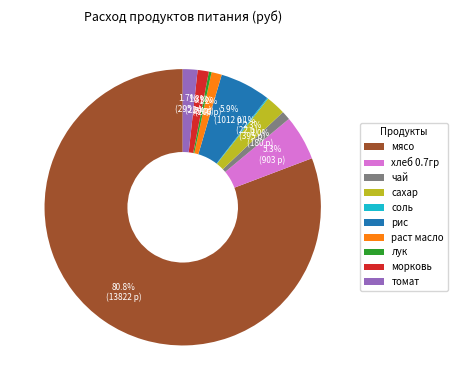

What percentage do хлеб 0.7гр and раст масло together represent?

6.5%